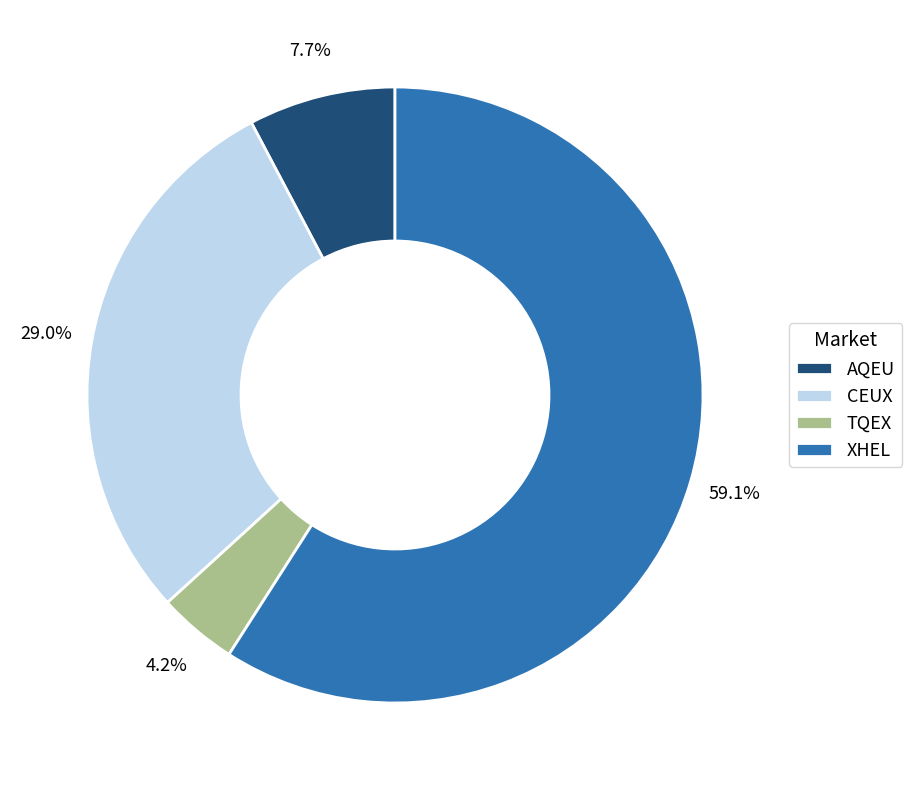

Does TQEX represent more than half of the total?

No